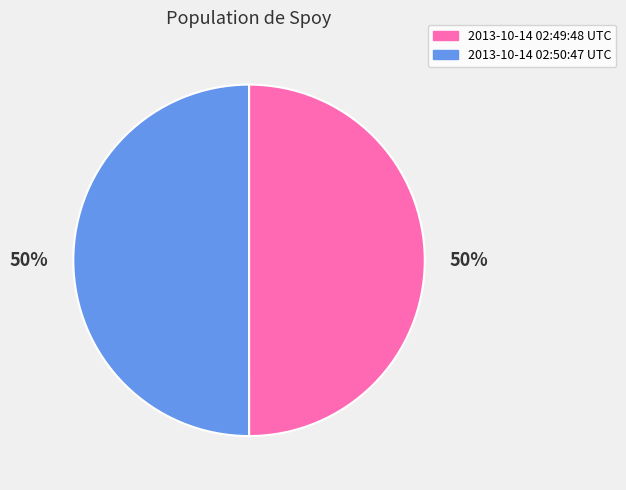

What is the ratio of the value at 2013-10-14 02:50:47 UTC to the value at 2013-10-14 02:49:48 UTC?

1.0